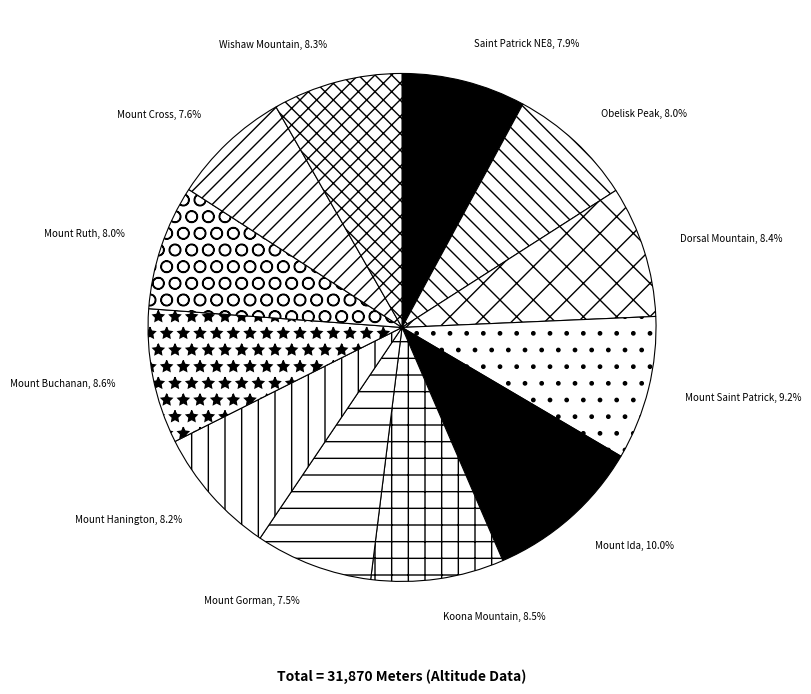

What is the ratio of the value at Obelisk Peak, 8.0% to the value at Mount Ida, 10.0%?

0.8